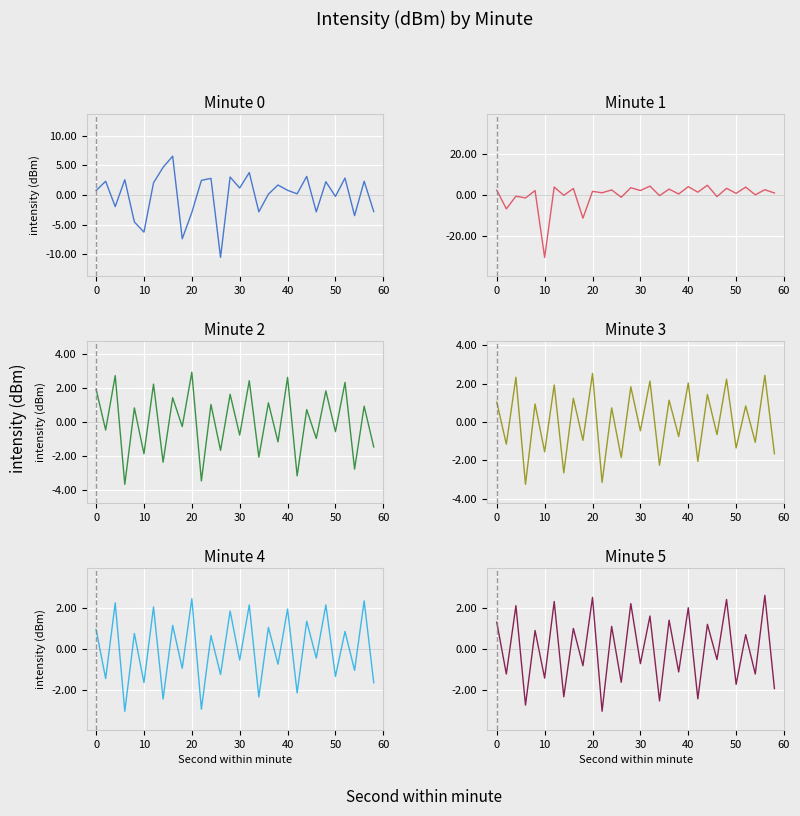

The Minute 0 series shows 5.5 at 22. True or false?

False